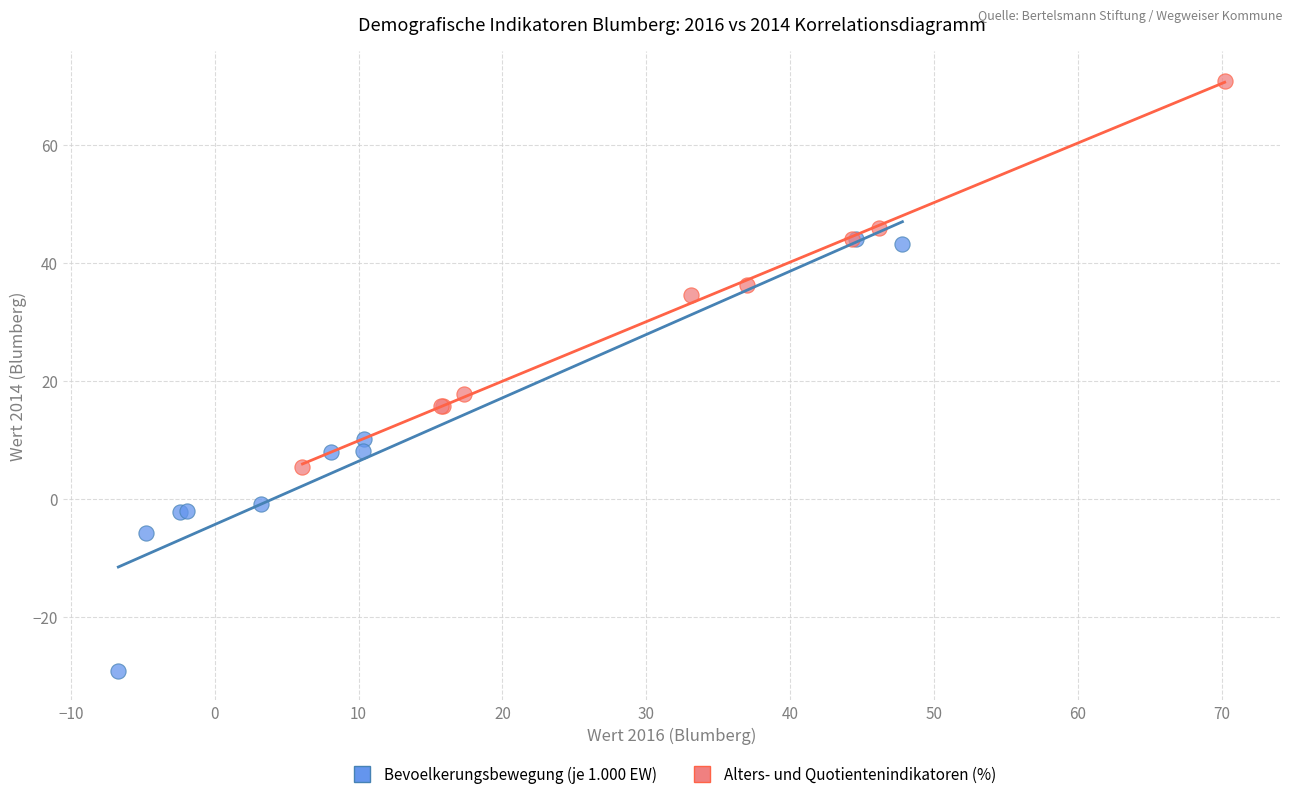

Which series has the widest spread of Y values?

Bevoelkerungsbewegung (je 1.000 EW)